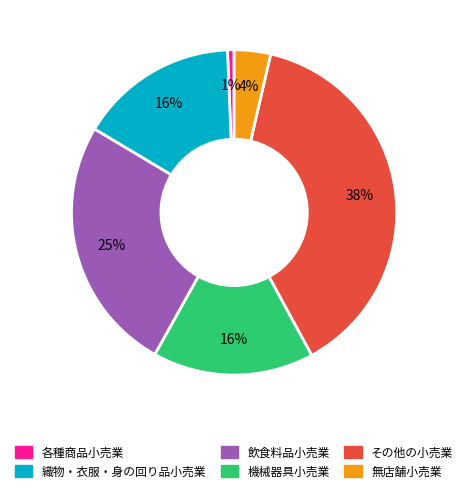

To the nearest percent, what portion does 無店舗小売業 represent?

4%